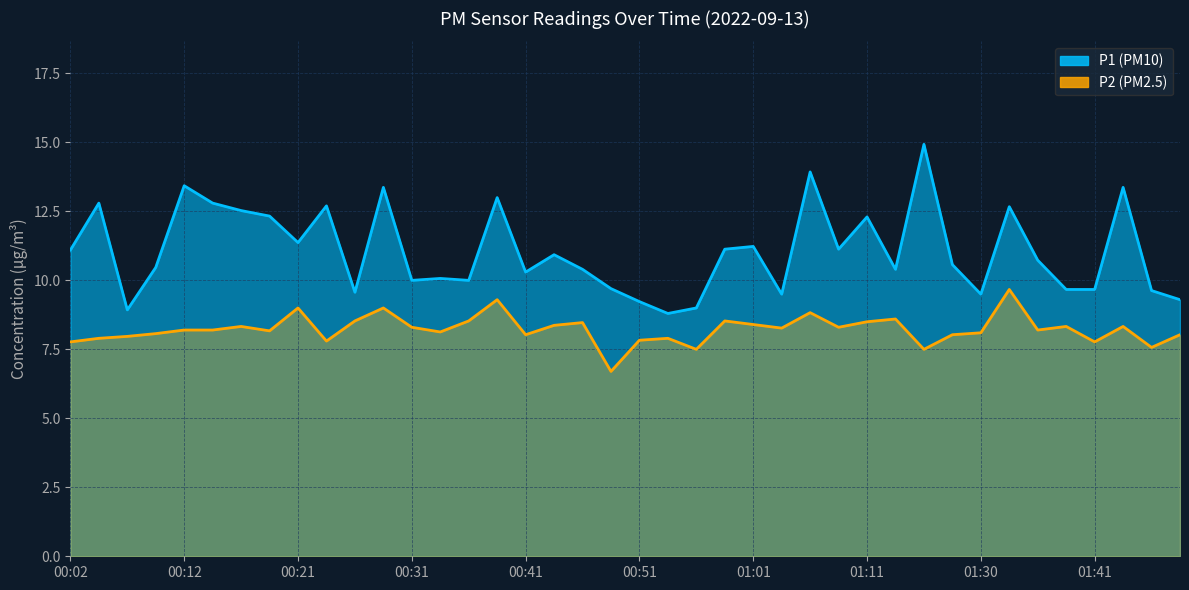

What position from the right is 01:38?

5